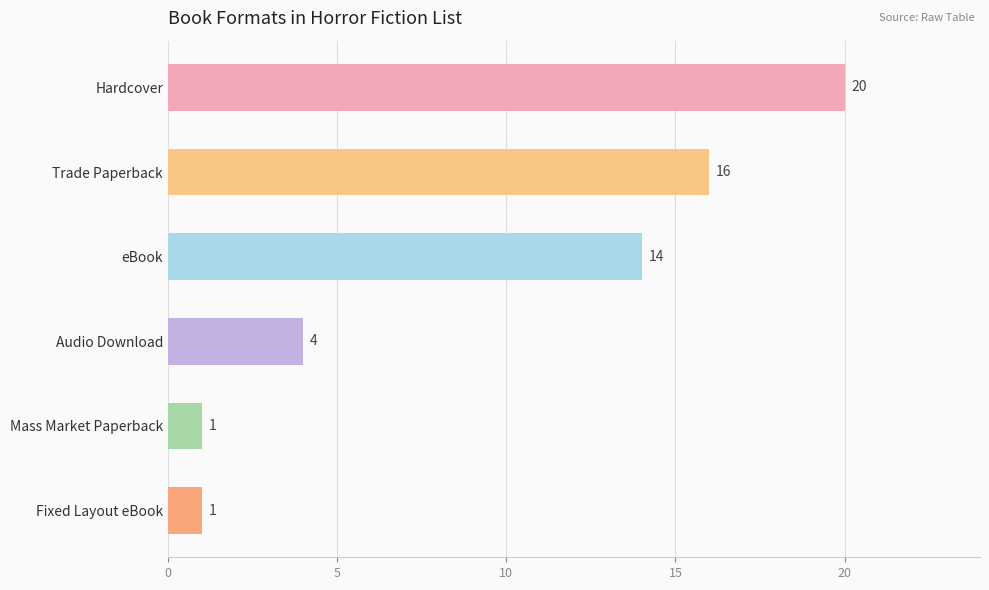

What is the difference between the maximum and minimum values?

19